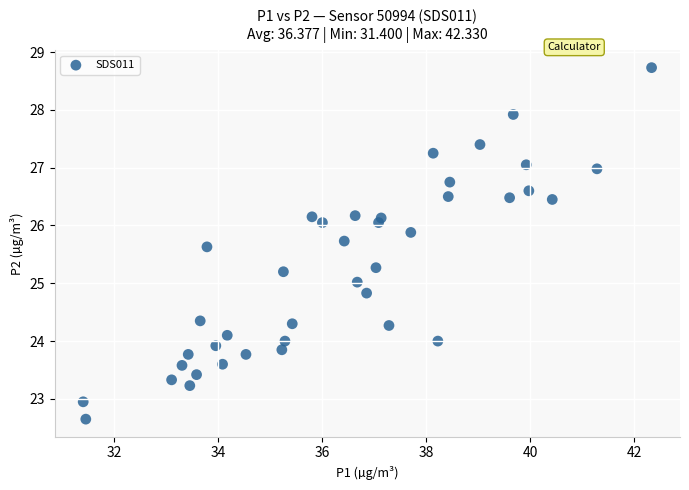

What is the range of Y values (max minus min)?

6.1